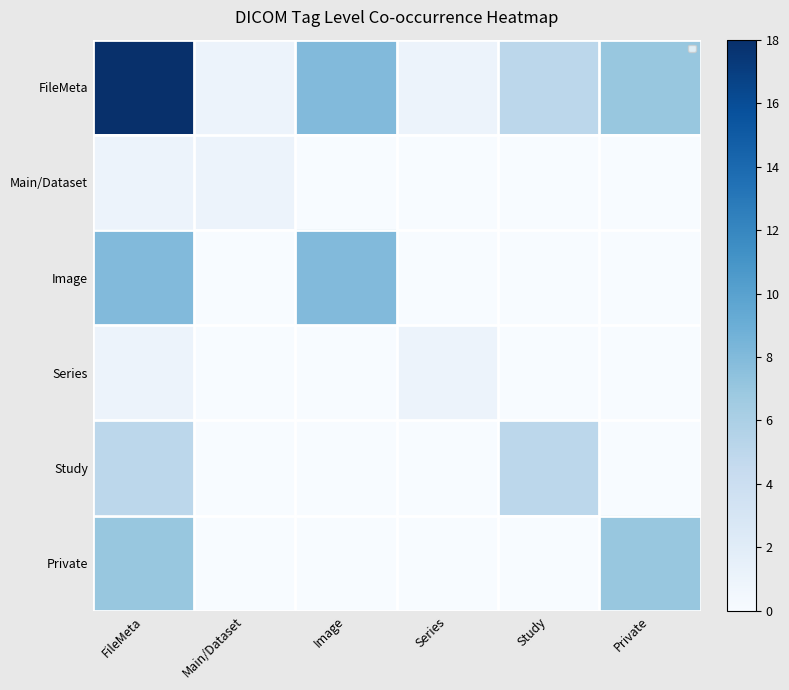

List the series in order of their peak value, lowest first.

Main/Dataset, Series, Study, Private, Image, FileMeta